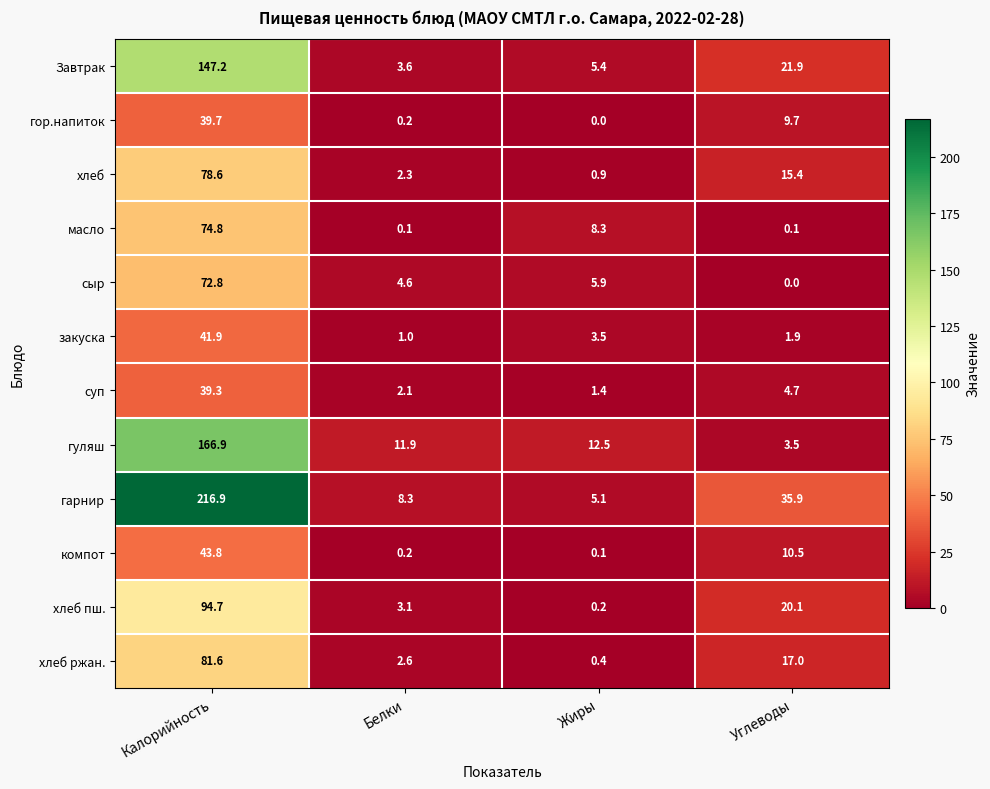

What is the lowest value of the суп series?

1.4